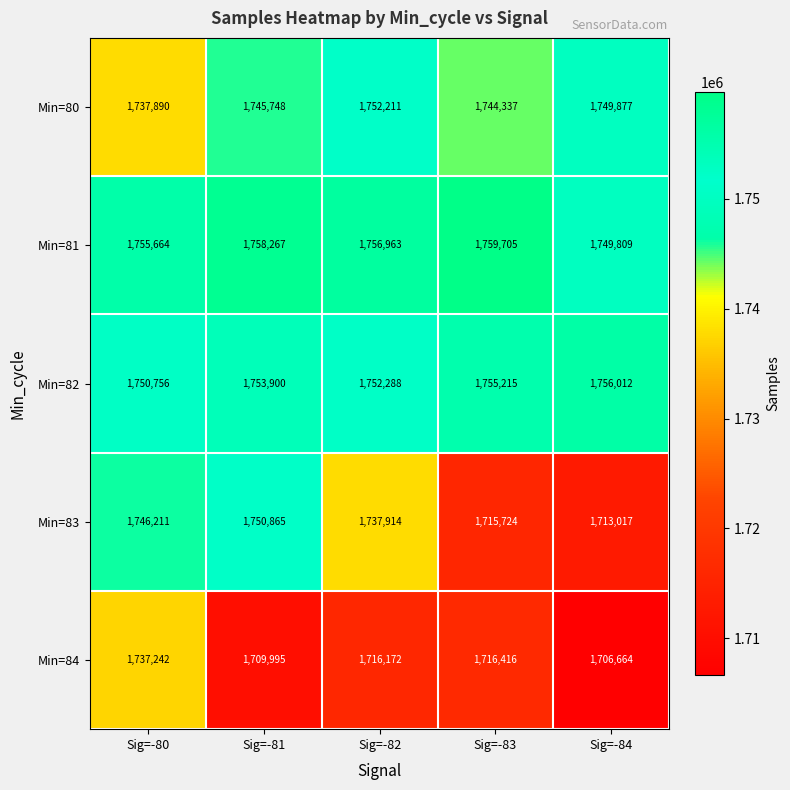

How many series are shown in this chart?

5